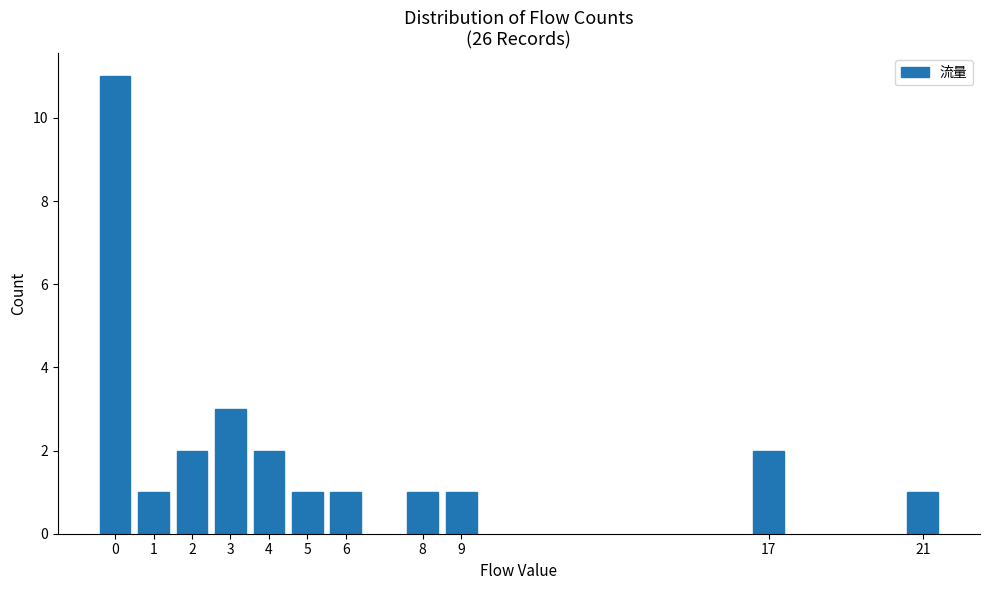

Reading right to left, what are all the values shown in this chart?

21=1	17=2	9=1	8=1	6=1	5=1	4=2	3=3	2=2	1=1	0=11